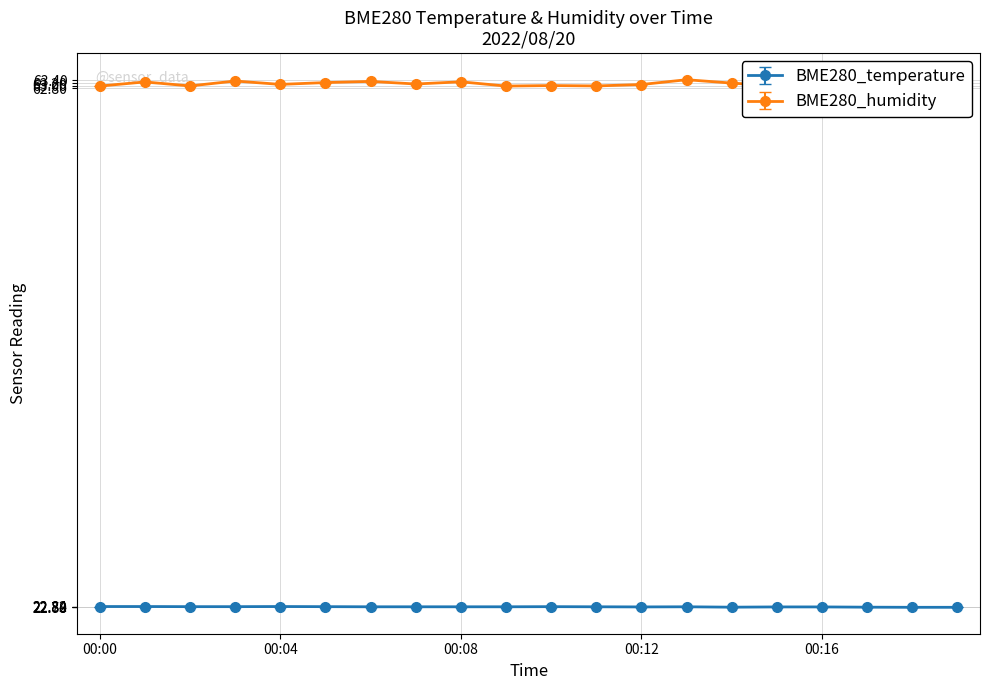

In BME280_temperature, how many points are lower than both neighbors (excluding endpoints)?

2